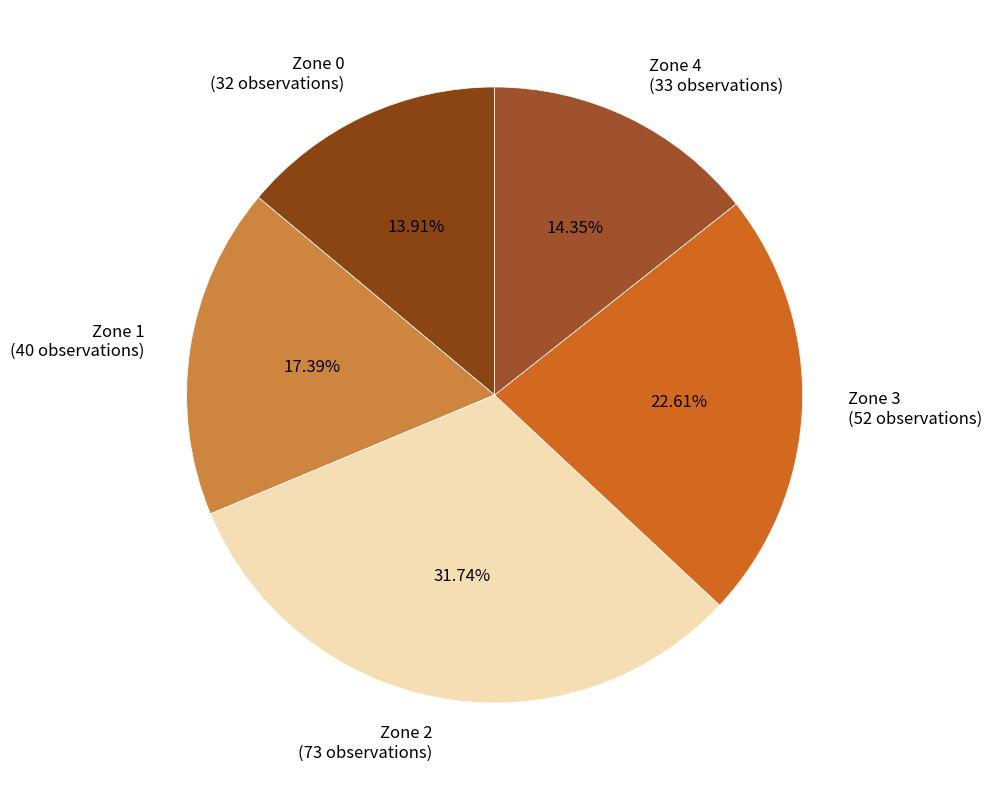

The Zone 3 slice represents 23% of the pie. True or false?

True